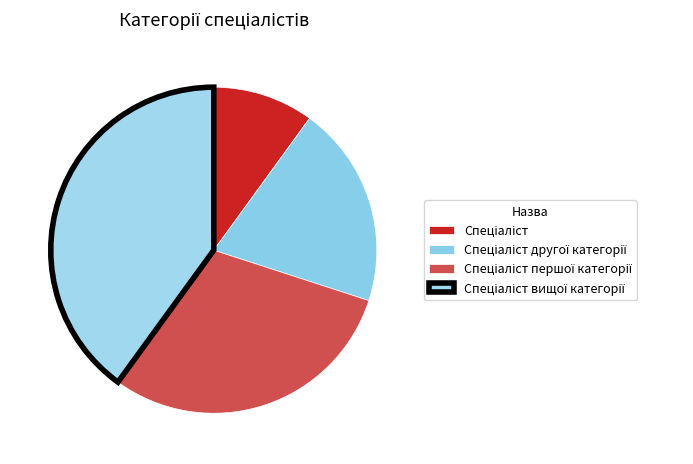

How many segments does this pie chart have?

4